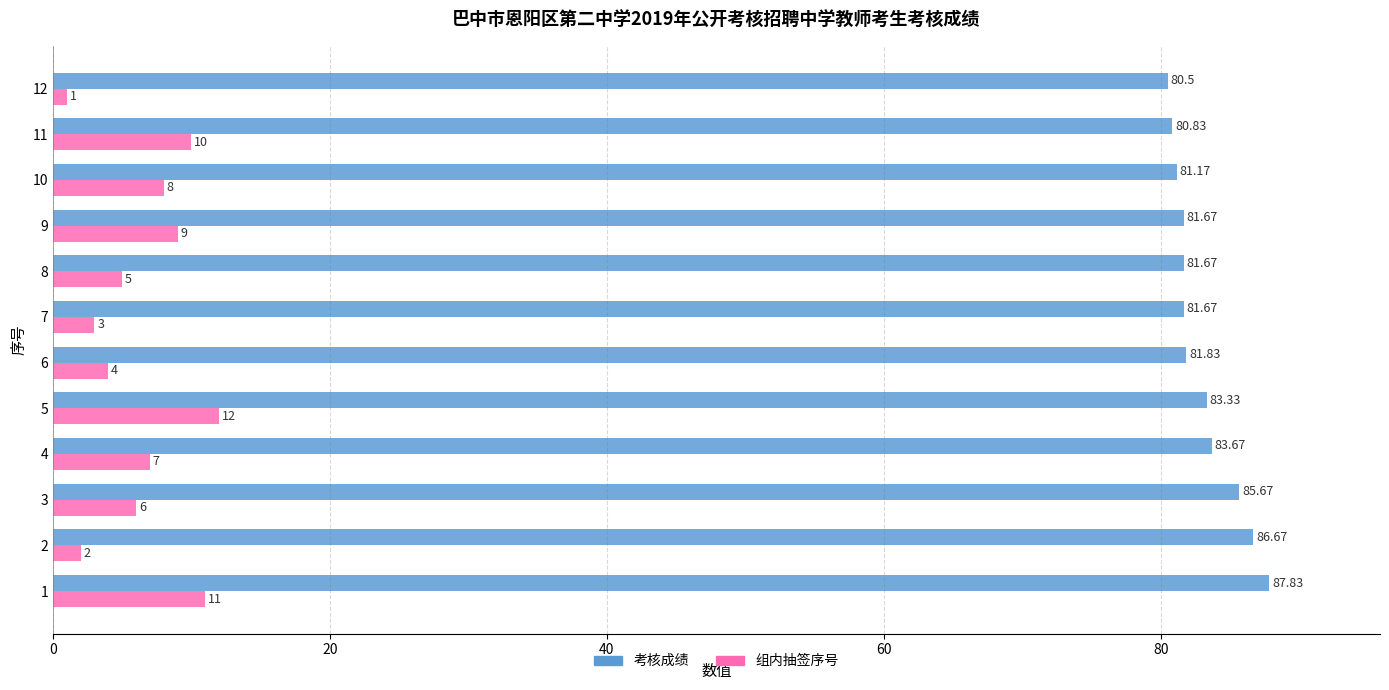

Is the value of 组内抽签序号 at 2 greater than the value of 考核成绩 at 11?

No